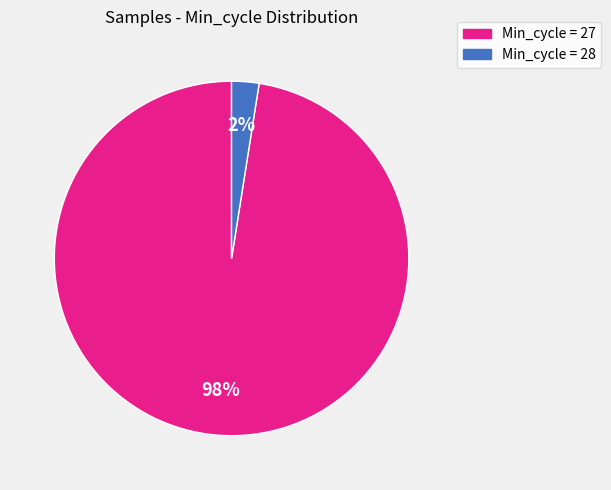

To the nearest percent, what portion does Min_cycle = 27 represent?

98%